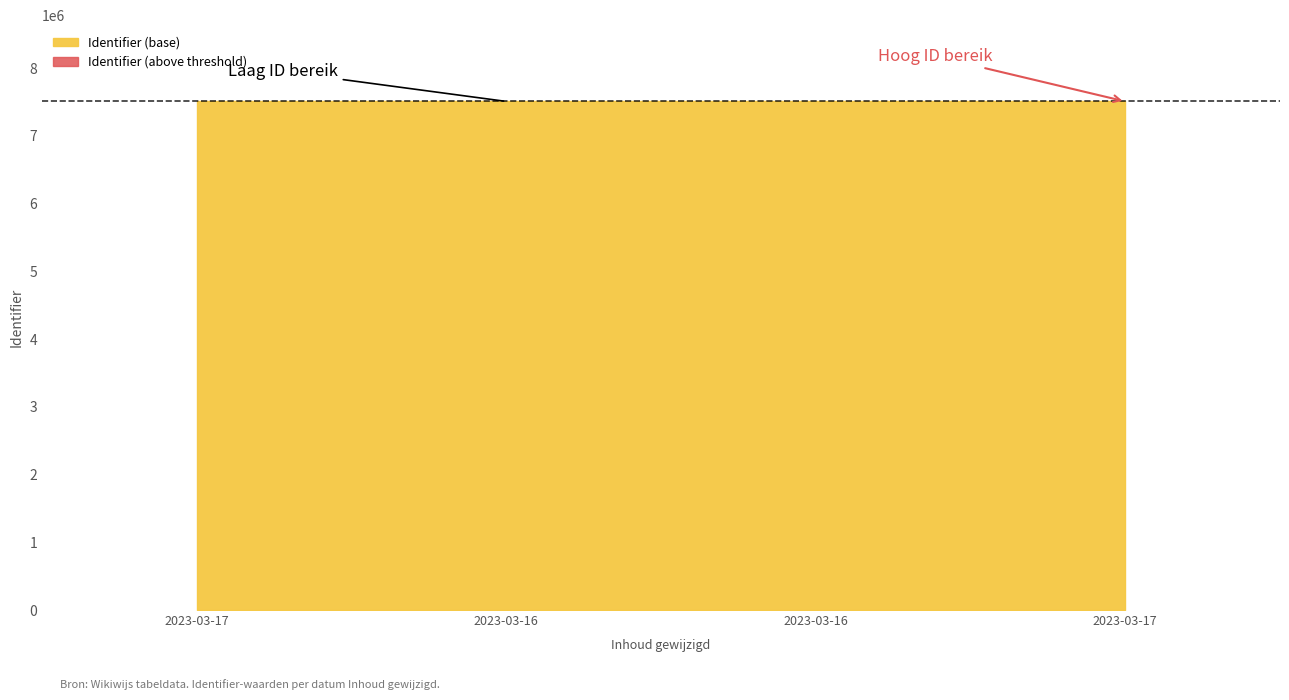

What is the value of the 2nd point from the left?

7507027